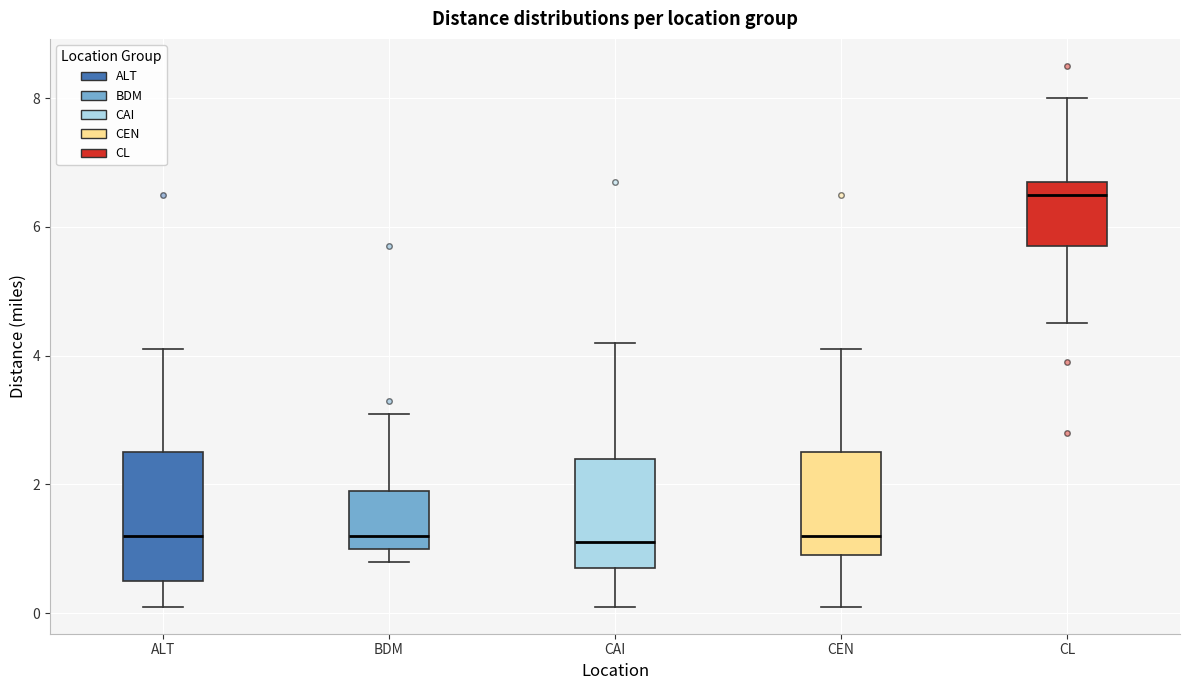

Which box is the tallest, from its lower edge to its upper edge?

ALT